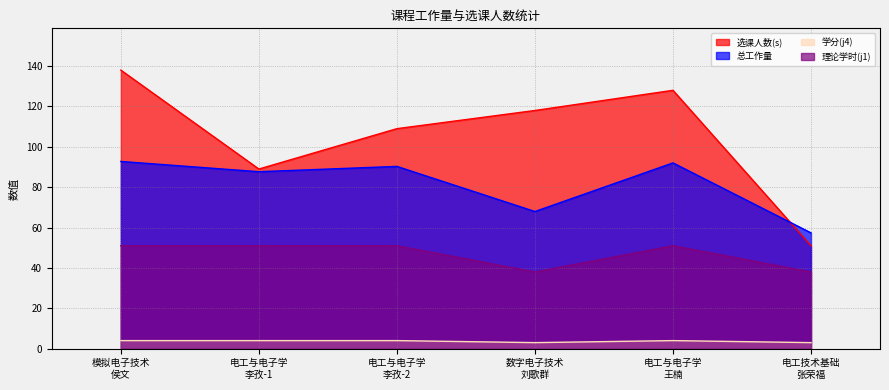

At which category does 理论学时(j1) reach its first local valley?

数字电子技术
刘歌群